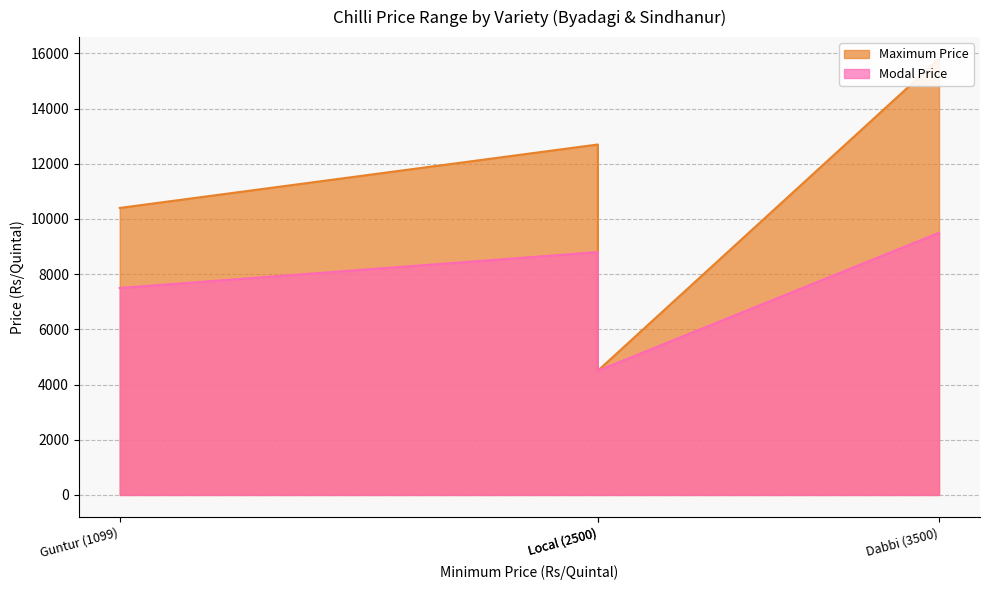

What are all the series names shown in the legend?

Maximum Price, Modal Price